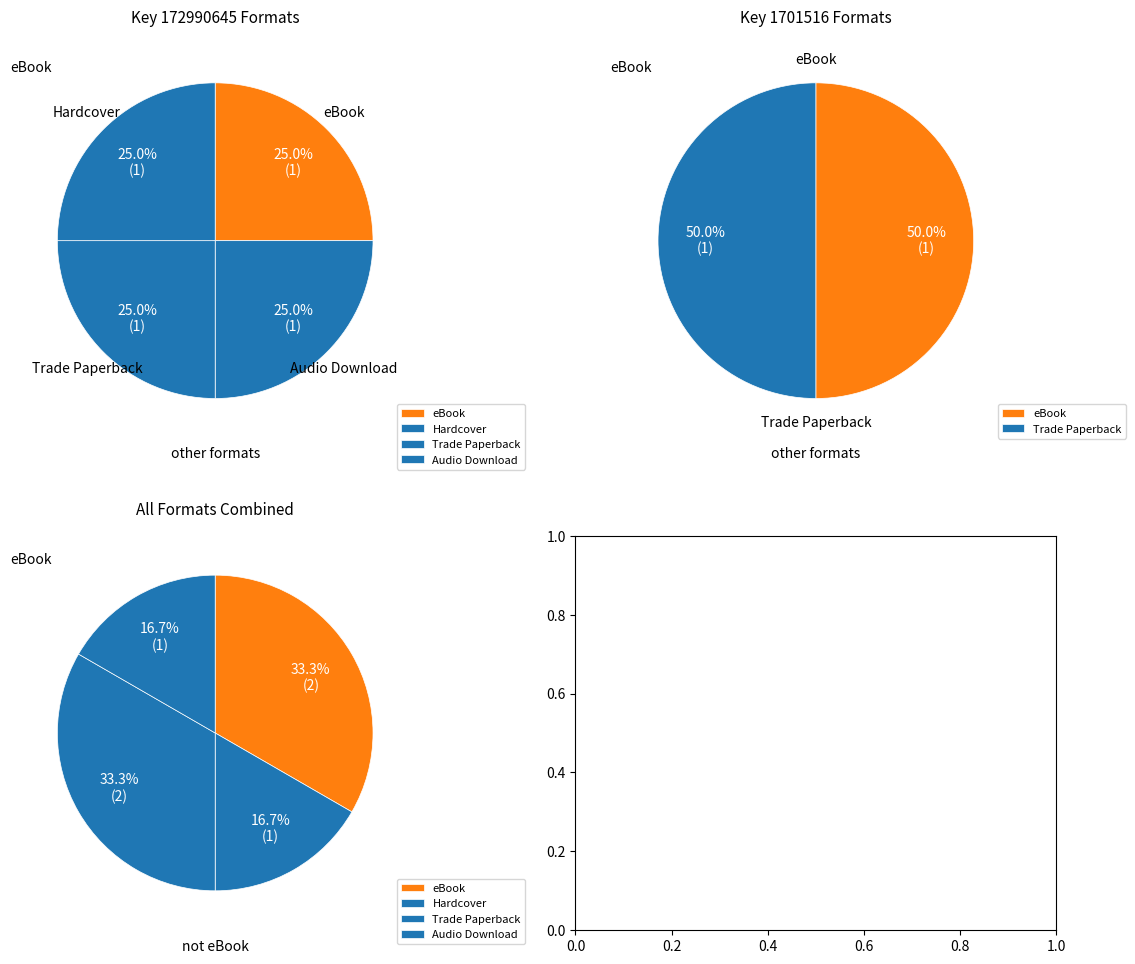

Does Audio Download account for over 50% of the chart?

No